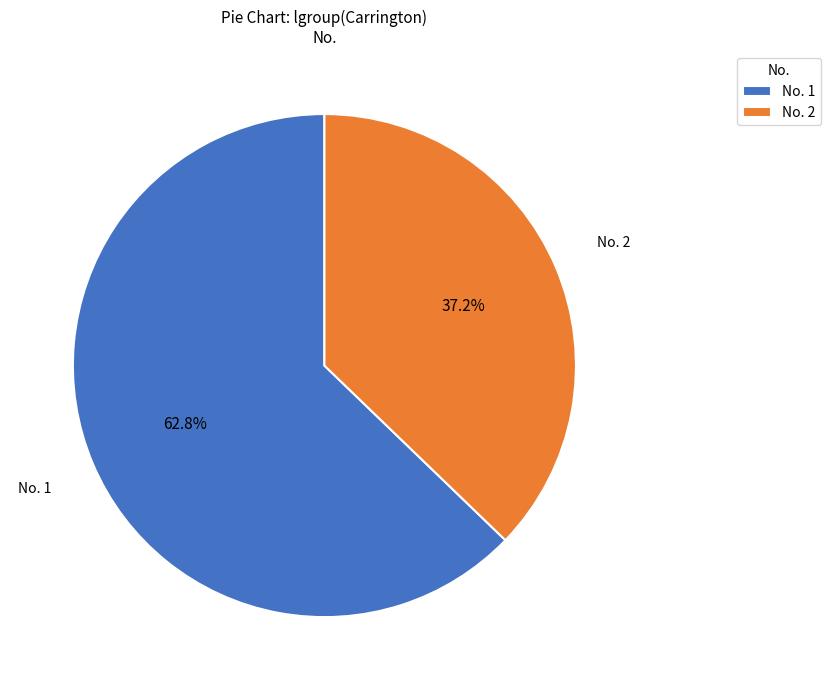

Does any single category account for the majority?

Yes